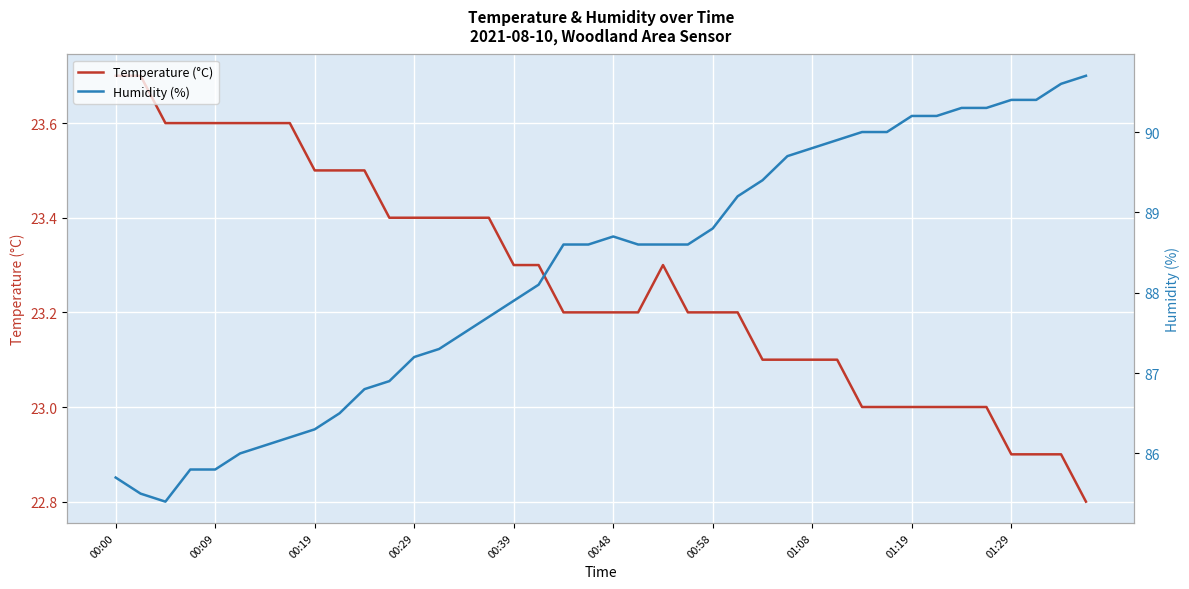

How many Temperature (°C) values are between 23 and 24?

36